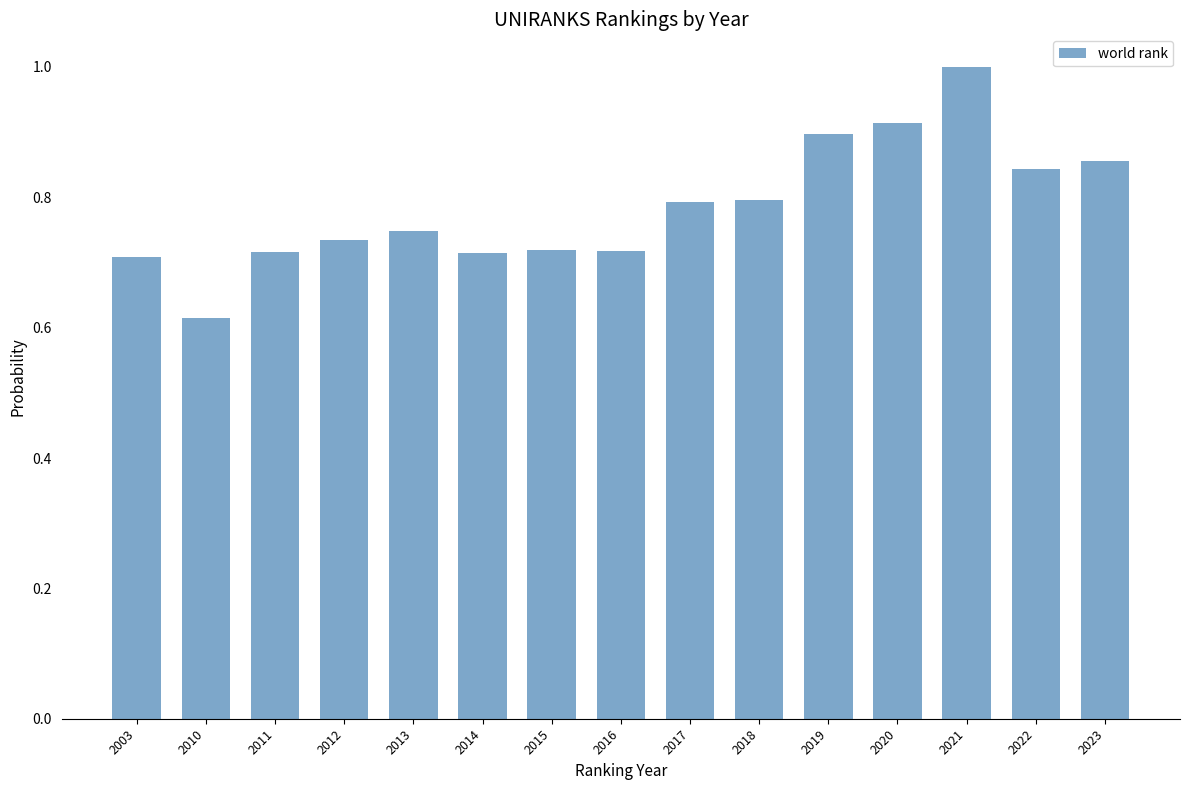

The chart shows a value of 0.4 at 2022. True or false?

False